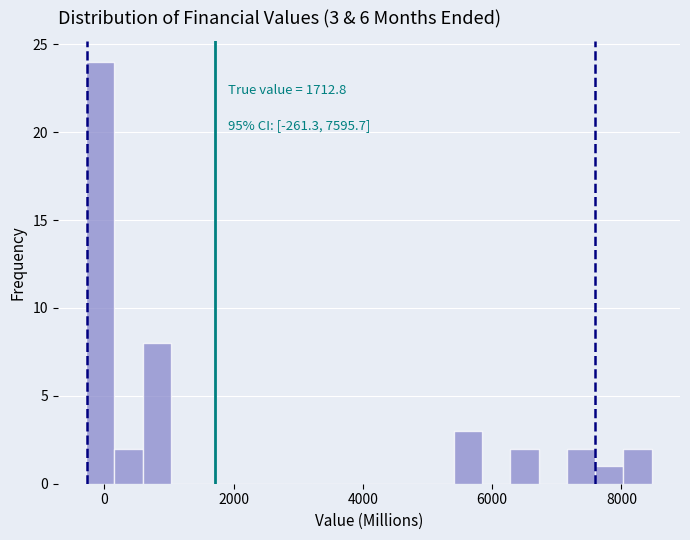

Read against the x-axis, roughly where is the centre of the tallest bar?

0